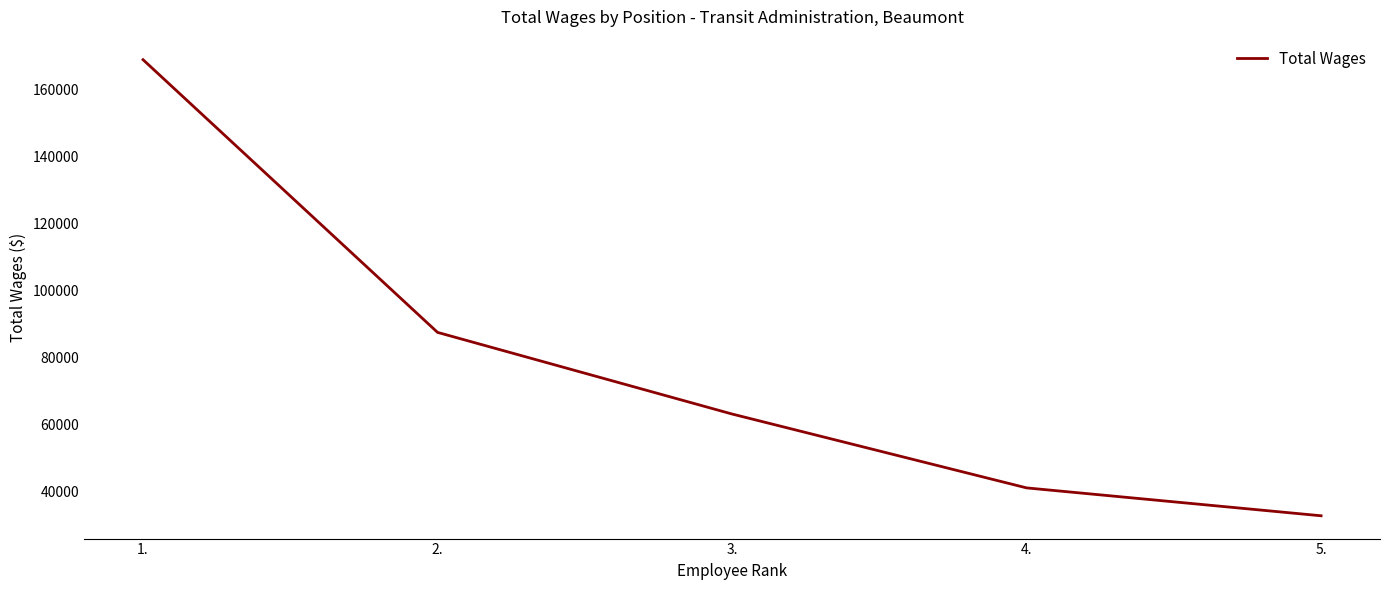

True or false: the data has more than 1 interior local peaks.

False